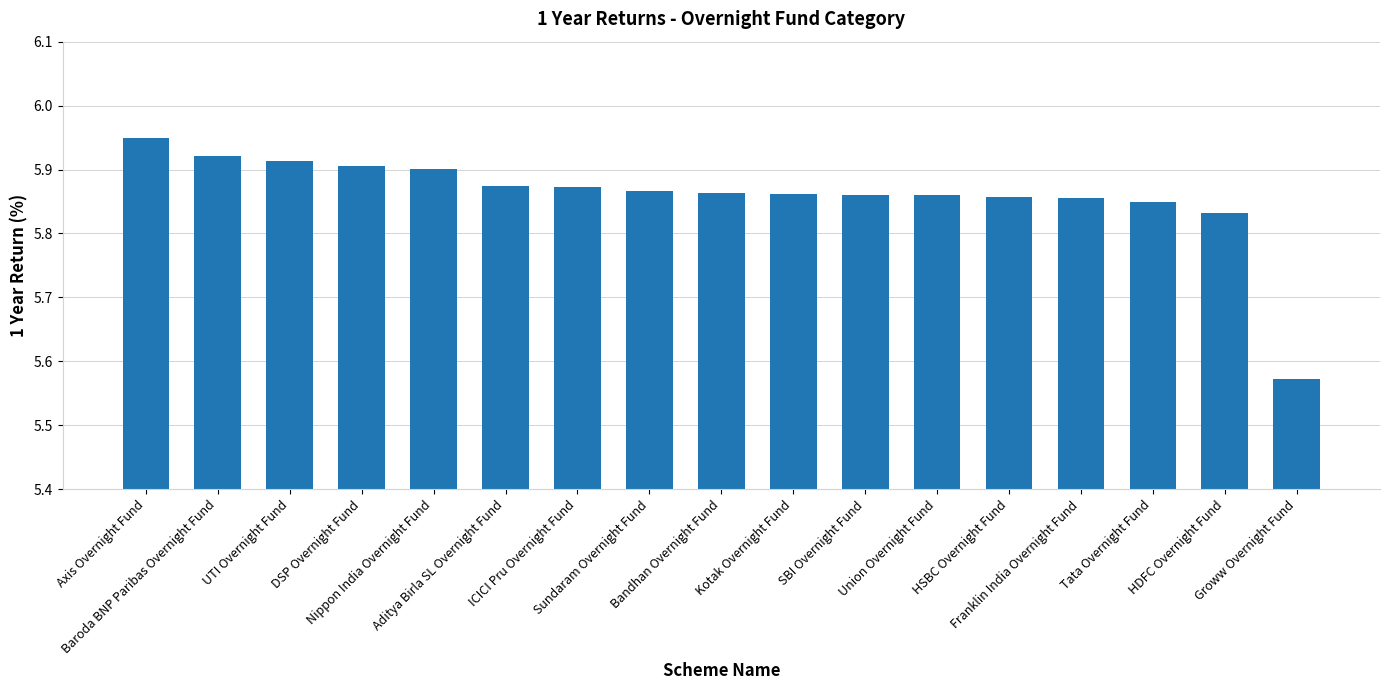

The value at Franklin India Overnight Fund is 5.9. True or false?

True